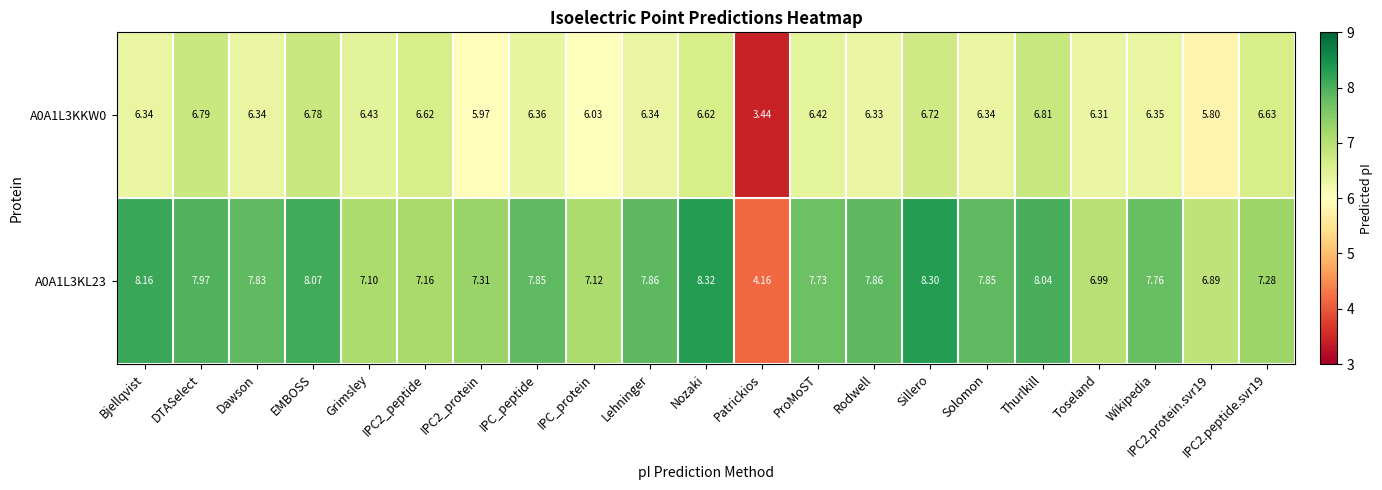

At which category is the sum across all series the highest?

Sillero